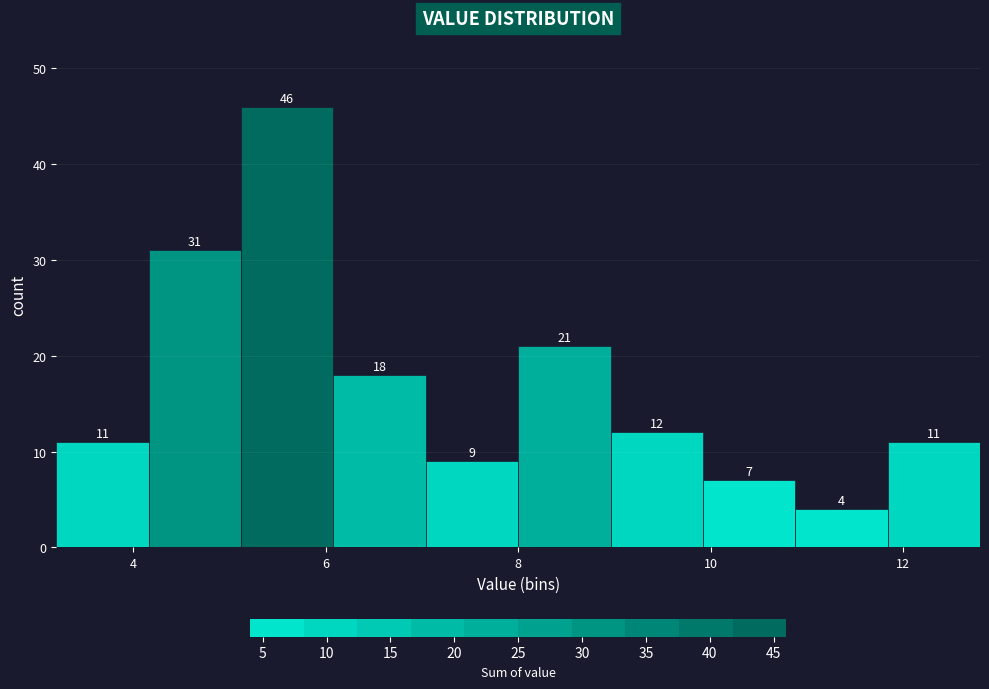

How tall is the bar that spans 4.16 to 5.12 on the x-axis? The bar edges are not printed on the chart, so give them approximately, as read against the axis.

31